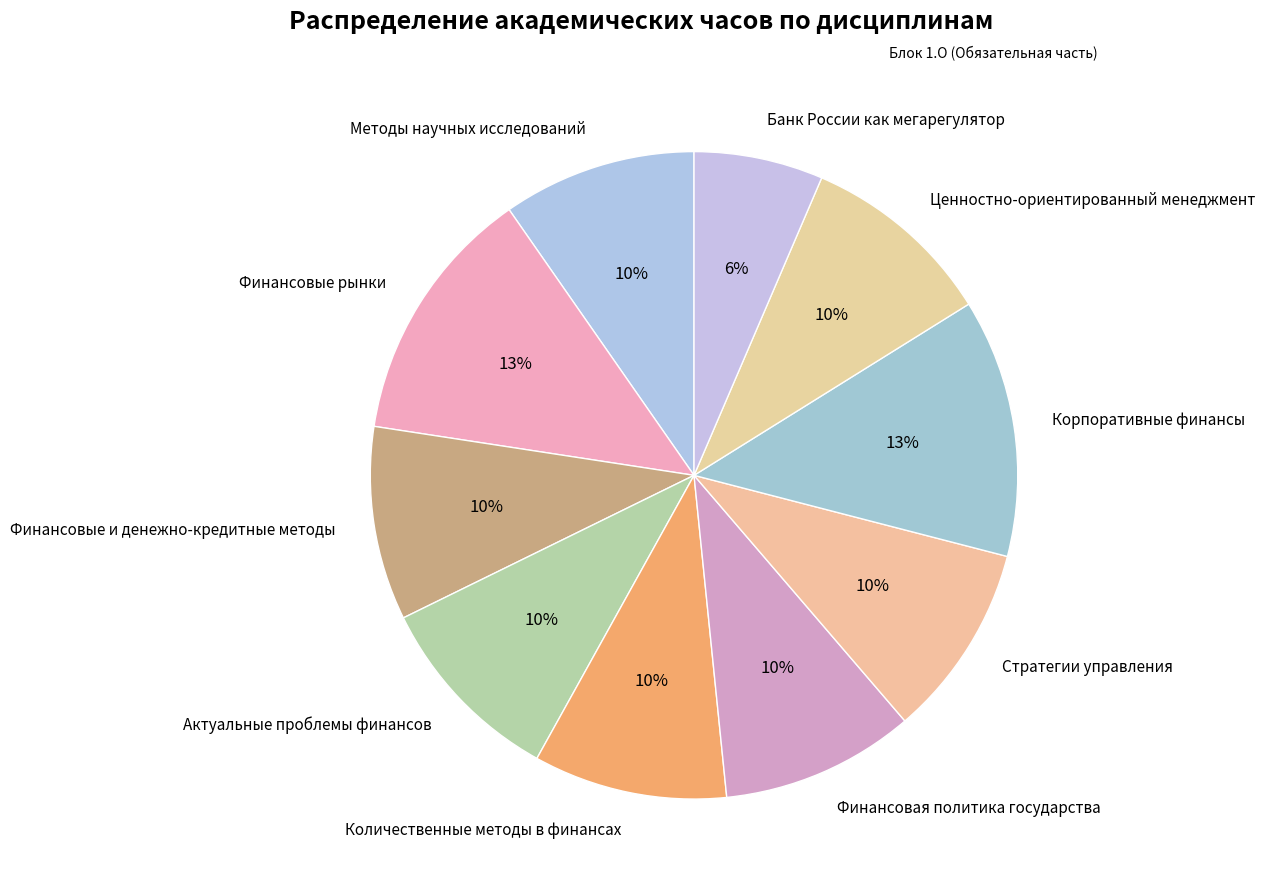

How many slices are in this pie chart?

10